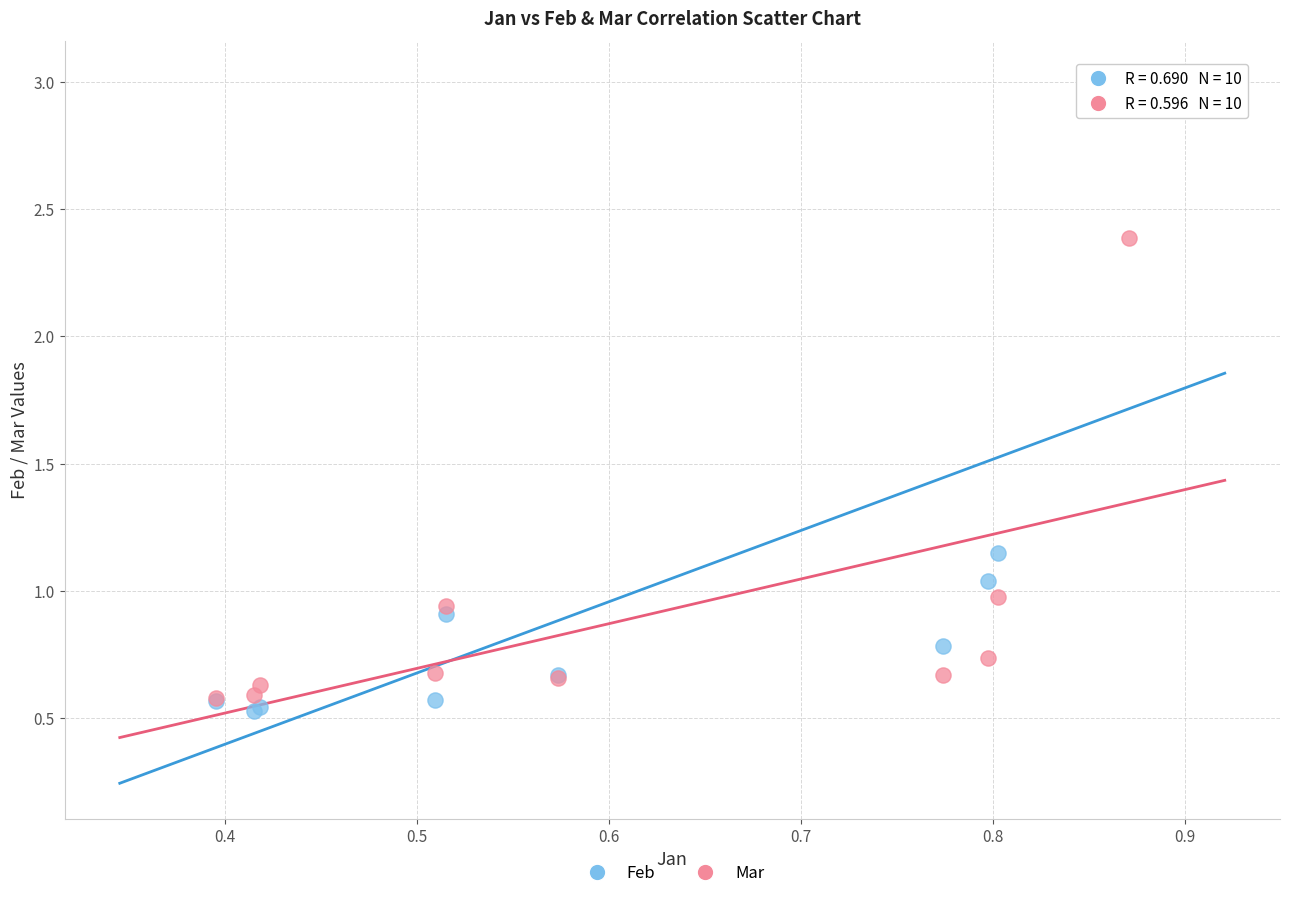

Which series reaches the maximum Y coordinate?

Feb